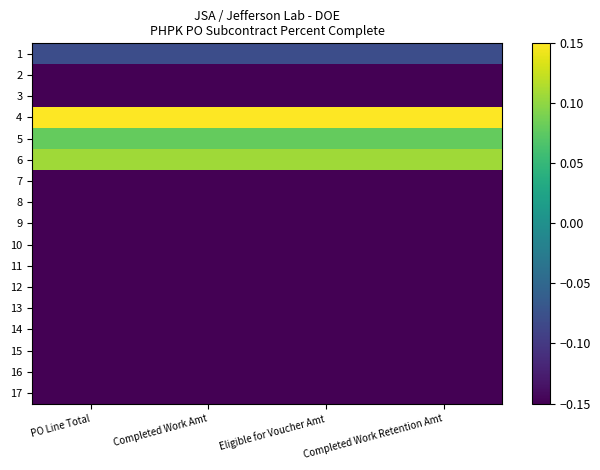

Reading left to right, list all the values displayed in this chart.

1: PO Line Total=-0.1	Completed Work Amt=-0.1	Eligible for Voucher Amt=-0.1	Completed Work Retention Amt=-0.1
2: PO Line Total=-0.1	Completed Work Amt=-0.1	Eligible for Voucher Amt=-0.1	Completed Work Retention Amt=-0.1
3: PO Line Total=-0.1	Completed Work Amt=-0.1	Eligible for Voucher Amt=-0.1	Completed Work Retention Amt=-0.1
4: PO Line Total=0.1	Completed Work Amt=0.1	Eligible for Voucher Amt=0.1	Completed Work Retention Amt=0.1
5: PO Line Total=0.1	Completed Work Amt=0.1	Eligible for Voucher Amt=0.1	Completed Work Retention Amt=0.1
6: PO Line Total=0.1	Completed Work Amt=0.1	Eligible for Voucher Amt=0.1	Completed Work Retention Amt=0.1
7: PO Line Total=-0.1	Completed Work Amt=-0.1	Eligible for Voucher Amt=-0.1	Completed Work Retention Amt=-0.1
8: PO Line Total=-0.1	Completed Work Amt=-0.1	Eligible for Voucher Amt=-0.1	Completed Work Retention Amt=-0.1
9: PO Line Total=-0.1	Completed Work Amt=-0.1	Eligible for Voucher Amt=-0.1	Completed Work Retention Amt=-0.1
10: PO Line Total=-0.1	Completed Work Amt=-0.1	Eligible for Voucher Amt=-0.1	Completed Work Retention Amt=-0.1
11: PO Line Total=-0.1	Completed Work Amt=-0.1	Eligible for Voucher Amt=-0.1	Completed Work Retention Amt=-0.1
12: PO Line Total=-0.1	Completed Work Amt=-0.1	Eligible for Voucher Amt=-0.1	Completed Work Retention Amt=-0.1
13: PO Line Total=-0.1	Completed Work Amt=-0.1	Eligible for Voucher Amt=-0.1	Completed Work Retention Amt=-0.1
14: PO Line Total=-0.1	Completed Work Amt=-0.1	Eligible for Voucher Amt=-0.1	Completed Work Retention Amt=-0.1
15: PO Line Total=-0.1	Completed Work Amt=-0.1	Eligible for Voucher Amt=-0.1	Completed Work Retention Amt=-0.1
16: PO Line Total=-0.1	Completed Work Amt=-0.1	Eligible for Voucher Amt=-0.1	Completed Work Retention Amt=-0.1
17: PO Line Total=-0.1	Completed Work Amt=-0.1	Eligible for Voucher Amt=-0.1	Completed Work Retention Amt=-0.1